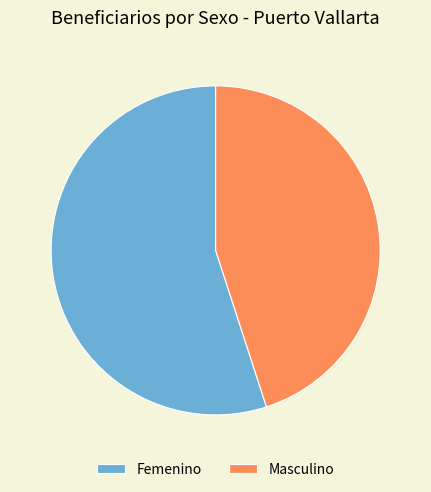

Is the sum of Masculino and Femenino greater than half?

Yes